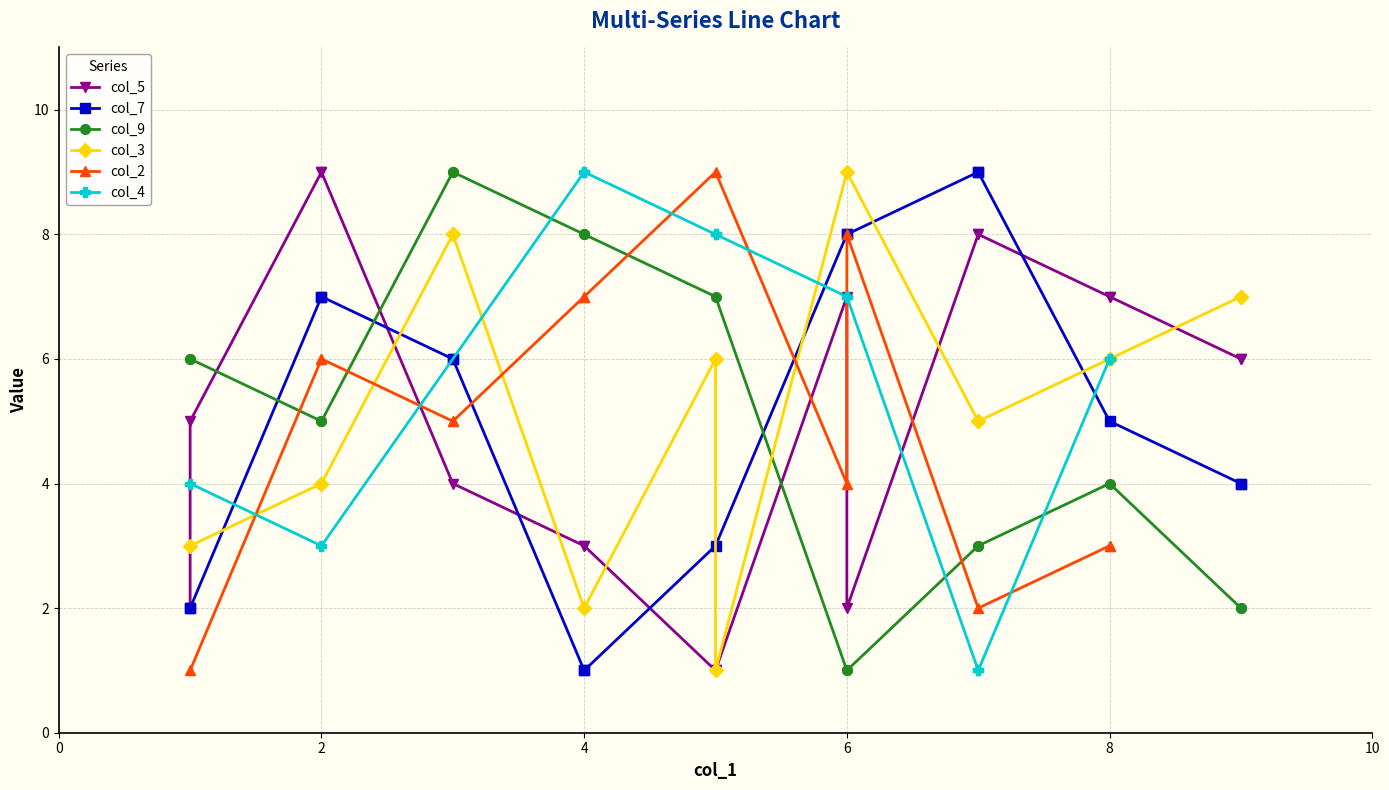

How many points are higher than both their immediate neighbors (excluding endpoints)?

6